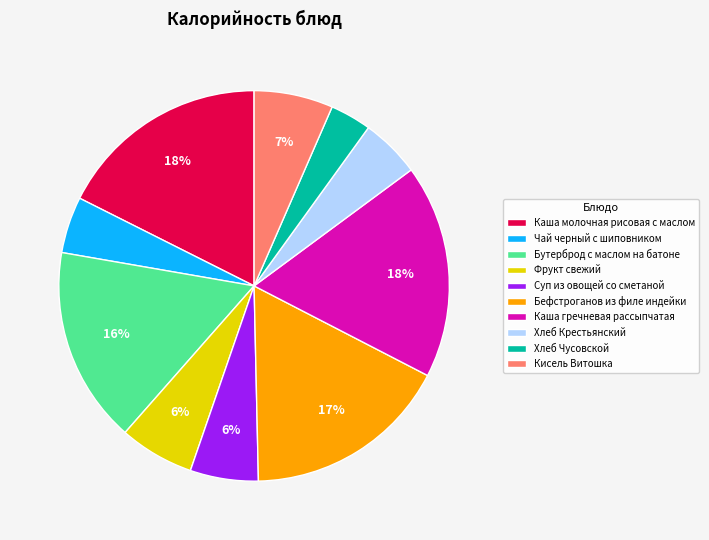

Which category has the smallest portion of the pie?

Хлеб Чусовской